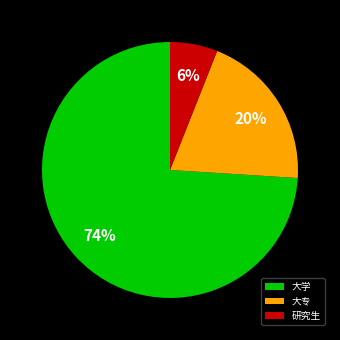

The 大专 slice represents 30% of the pie. True or false?

False